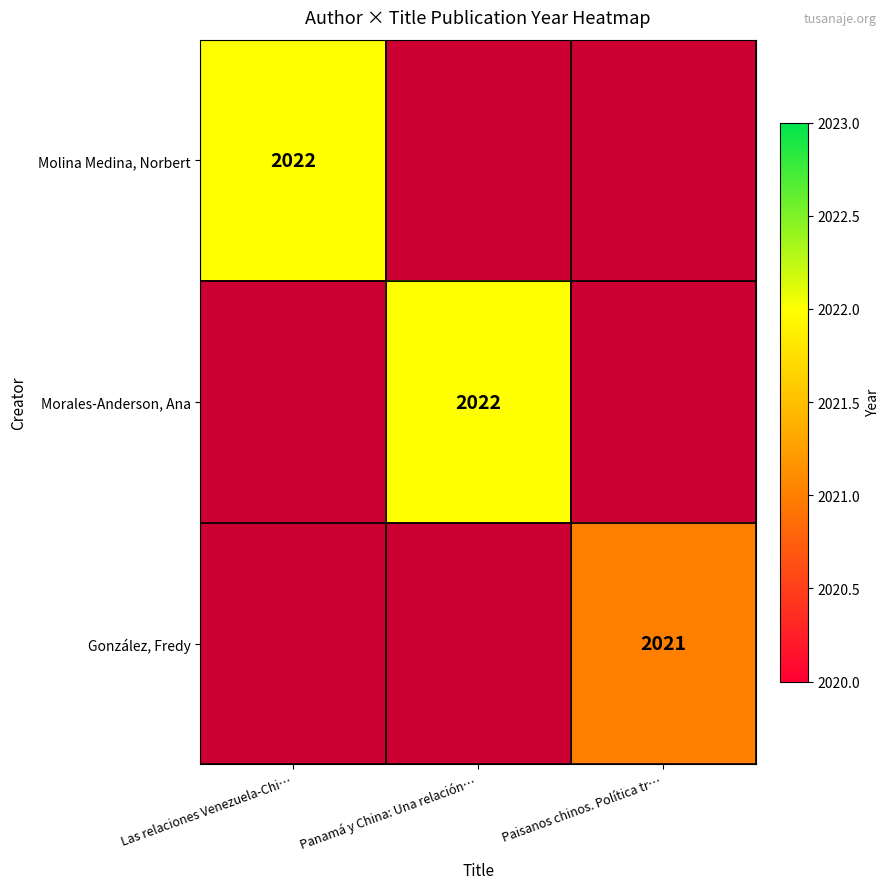

Is it true that Molina Medina, Norbert equals 2022 at Las relaciones Venezuela-Chi…?

True